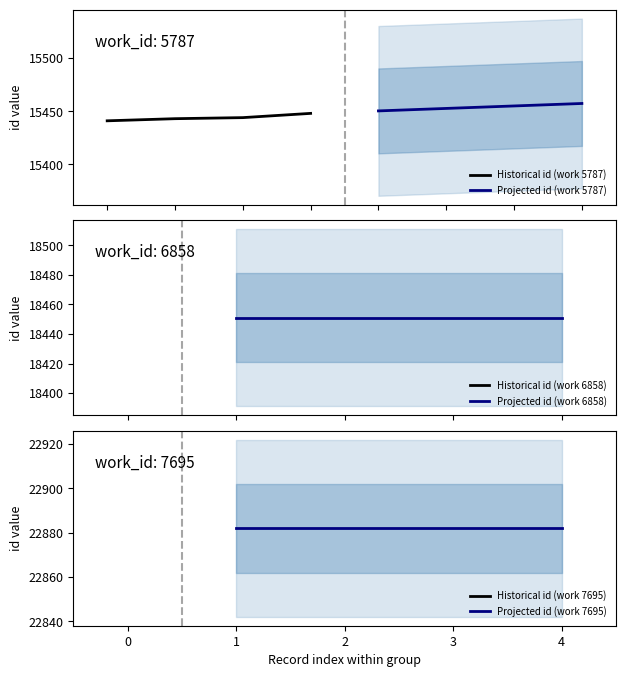

What is the highest value of the Historical id (work 5787) series?

15448